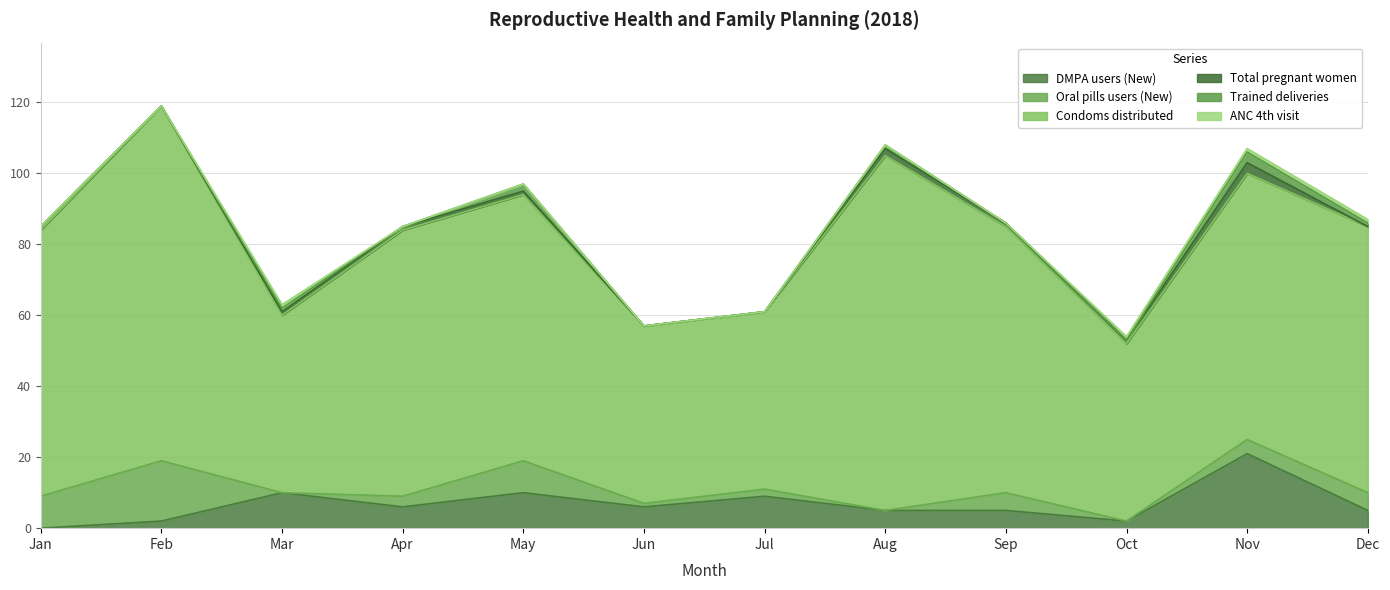

Where is Condoms distributed nearest to the value 75?

Jan